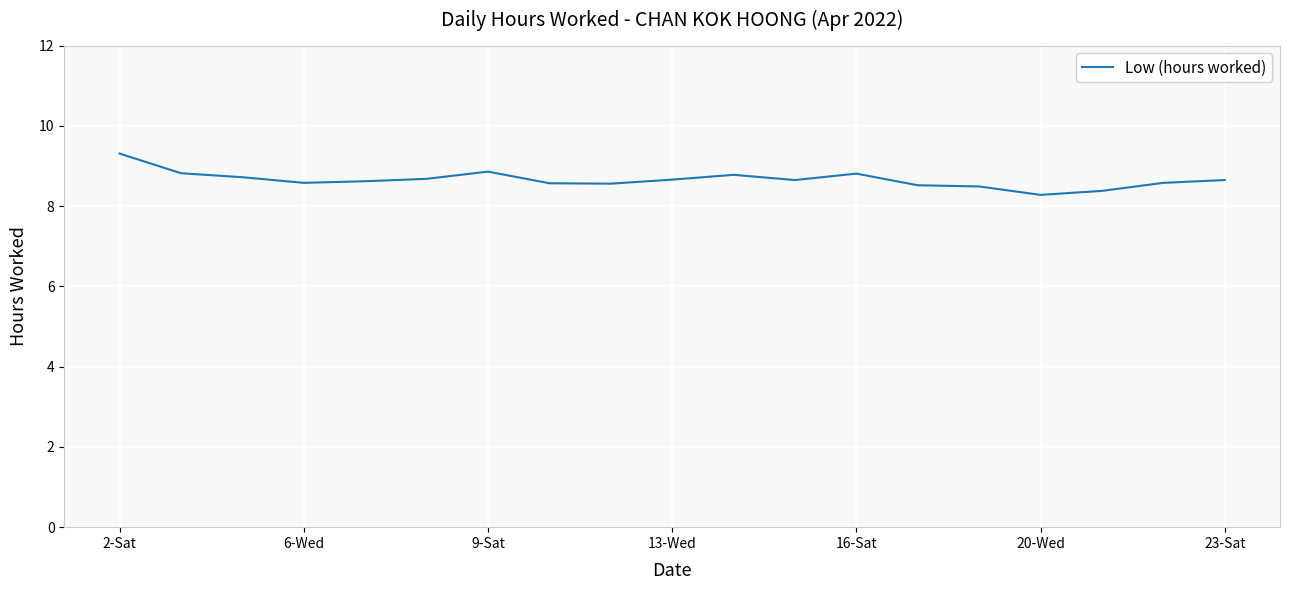

What is the greatest value displayed?

9.3